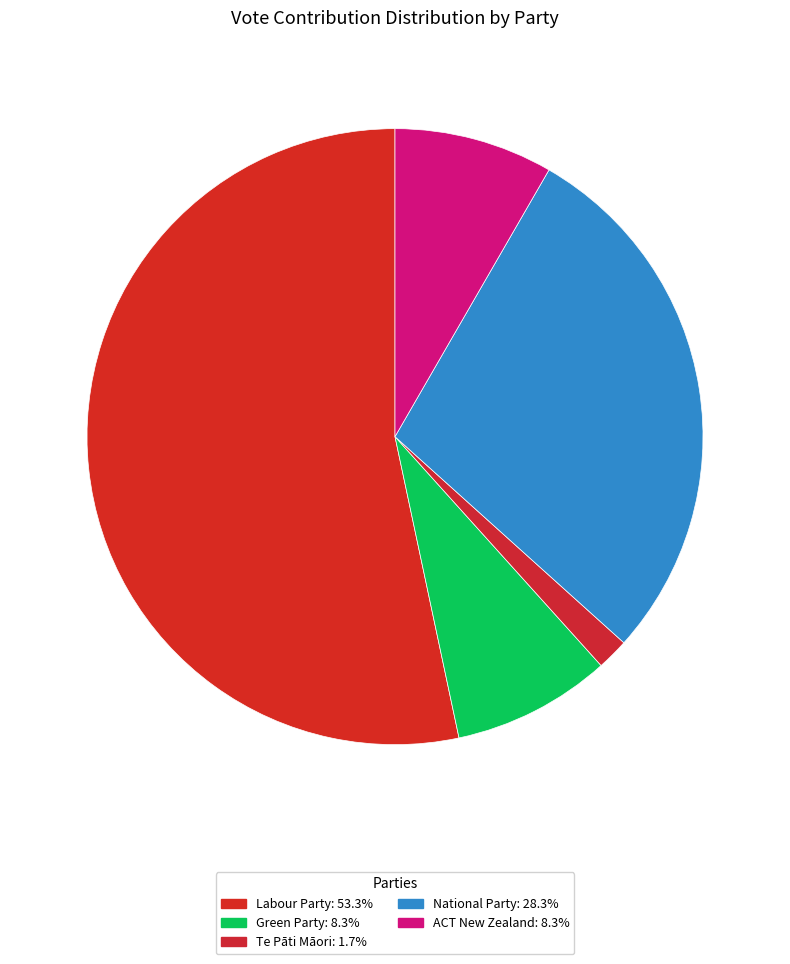

Count the number of slices in the pie.

5